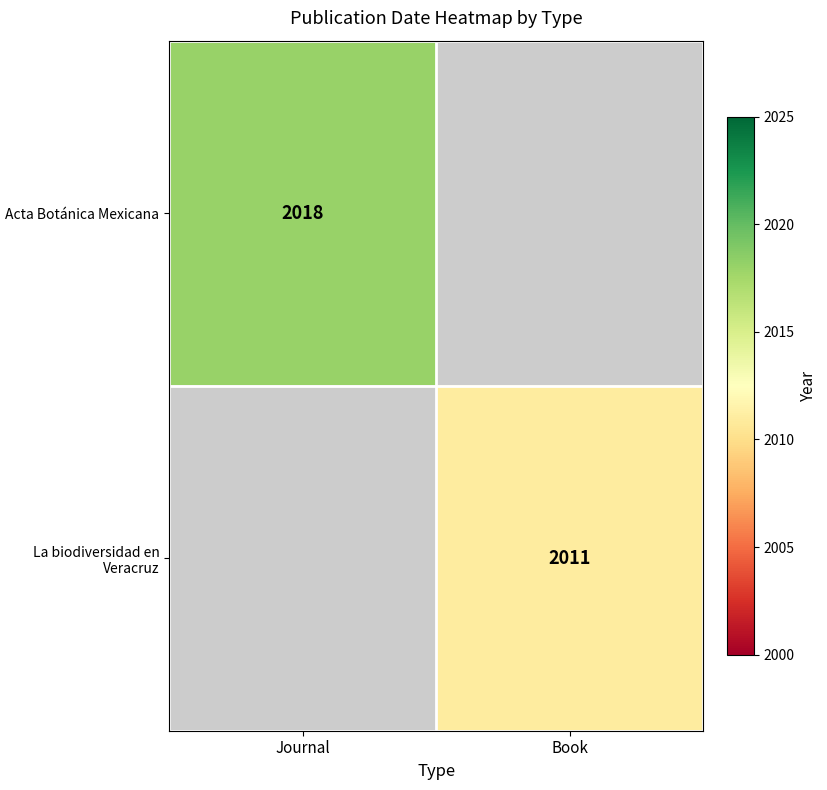

Is it true that Acta Botánica Mexicana equals 2018 at Journal?

True